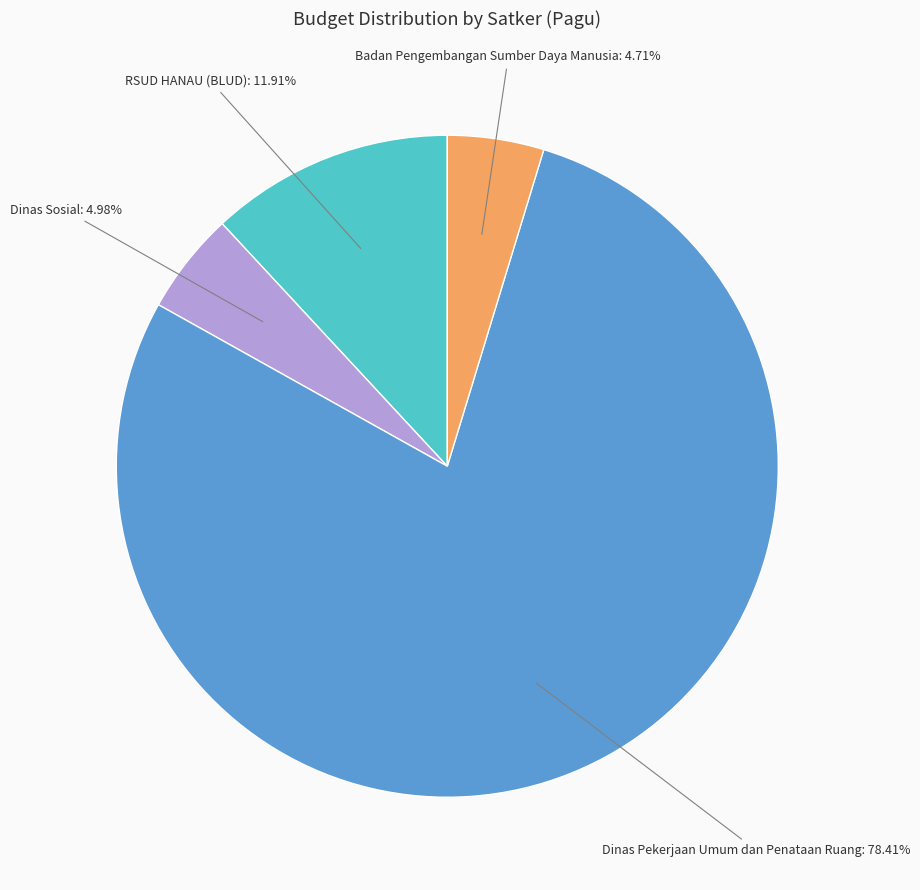

Does any single category account for the majority?

Yes